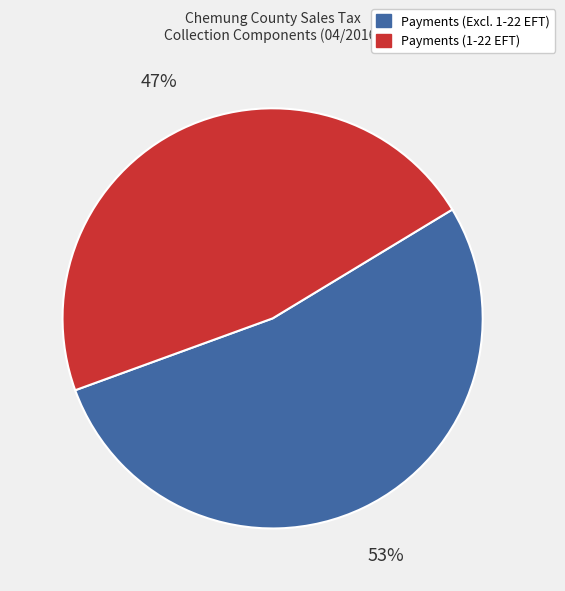

To the nearest percent, what is the average slice percentage?

50%